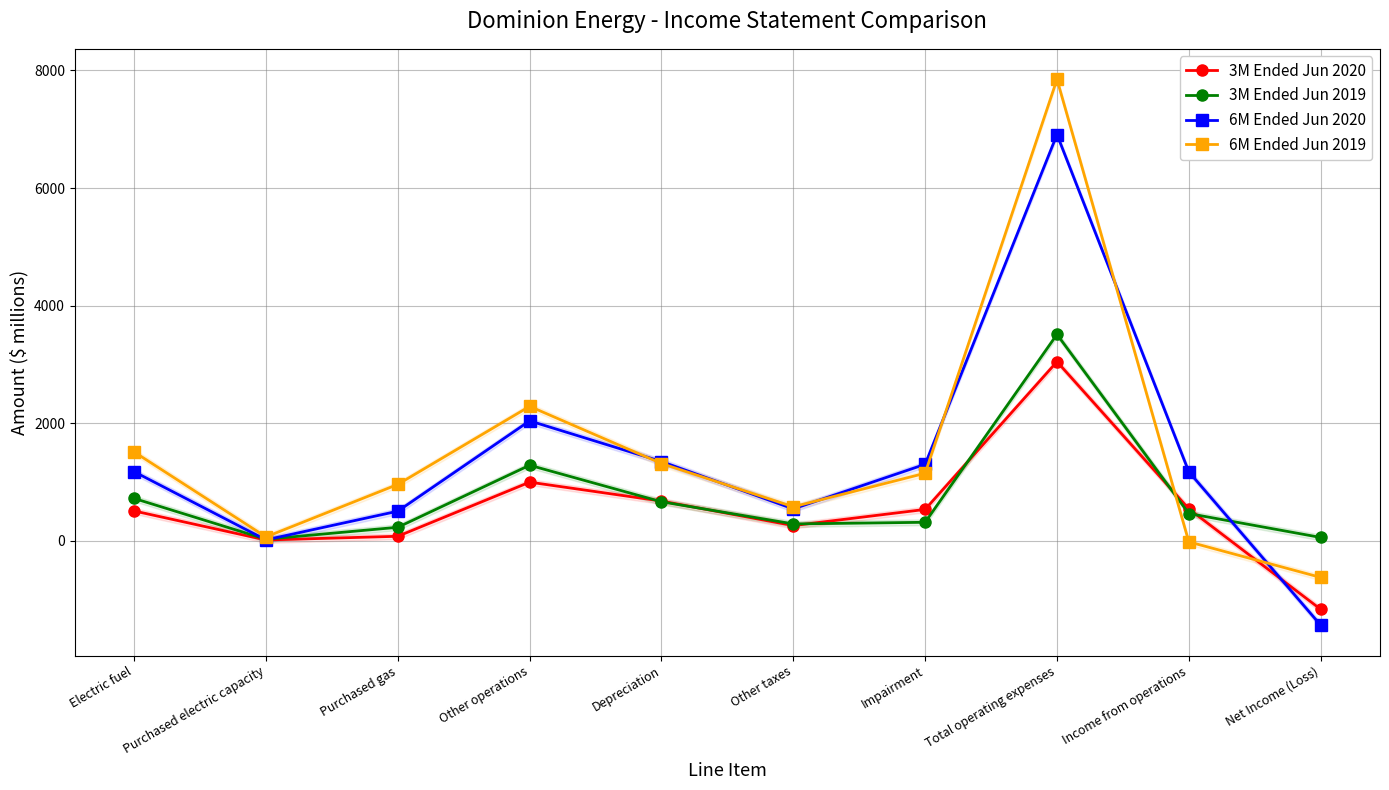

At which label does 3M Ended Jun 2019 reach its minimum?

Purchased electric capacity